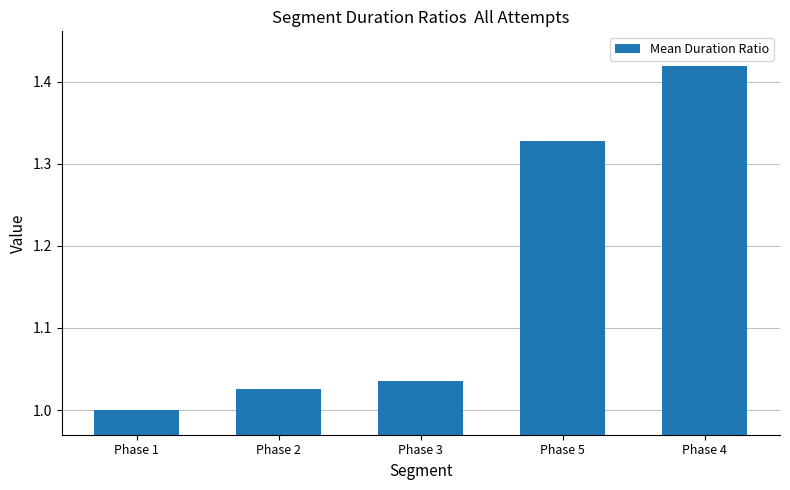

Which has a higher value, Phase 1 or Phase 2?

Phase 2